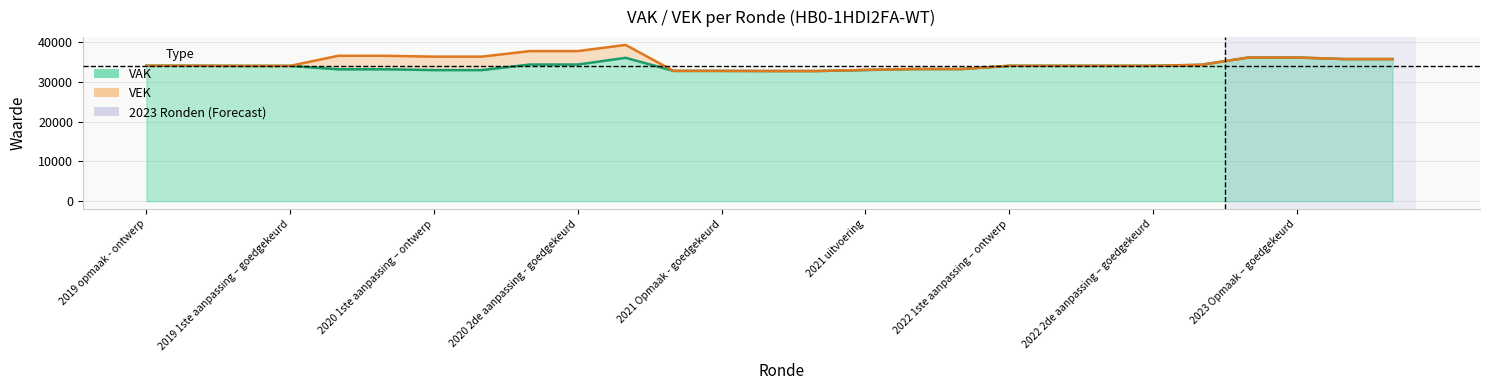

At how many categories does at least one series exceed 38660?

1